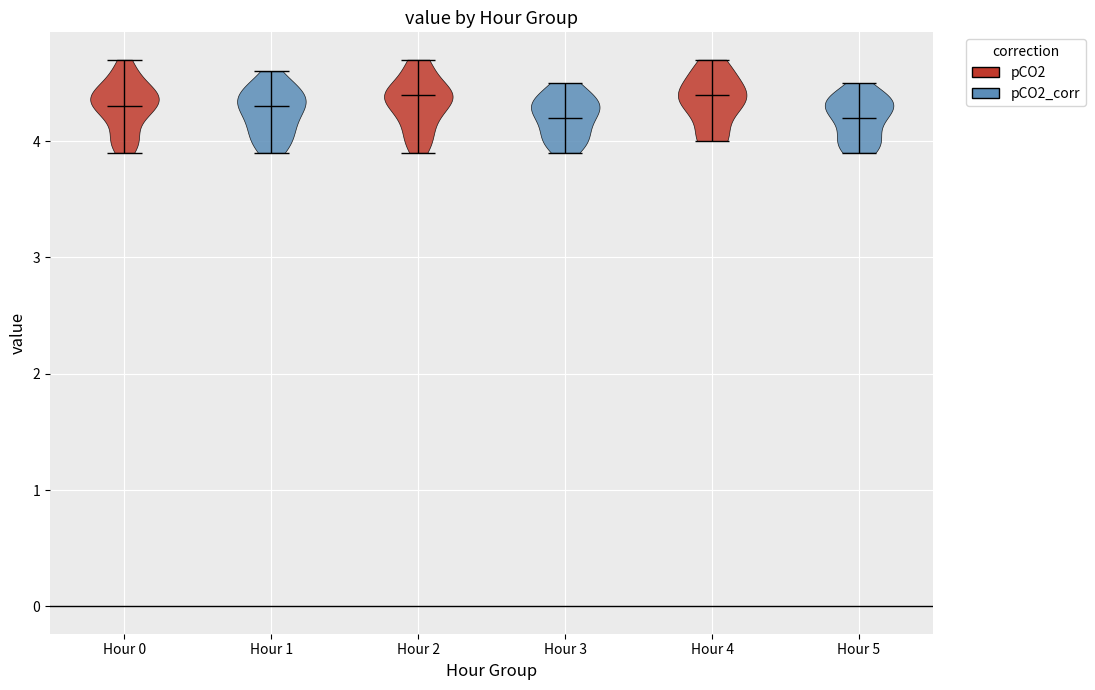

What is the lowest point the violin for Hour 0 reaches on the y-axis? The values are not printed on the chart, so give them approximately, as read against the axis.

3.9